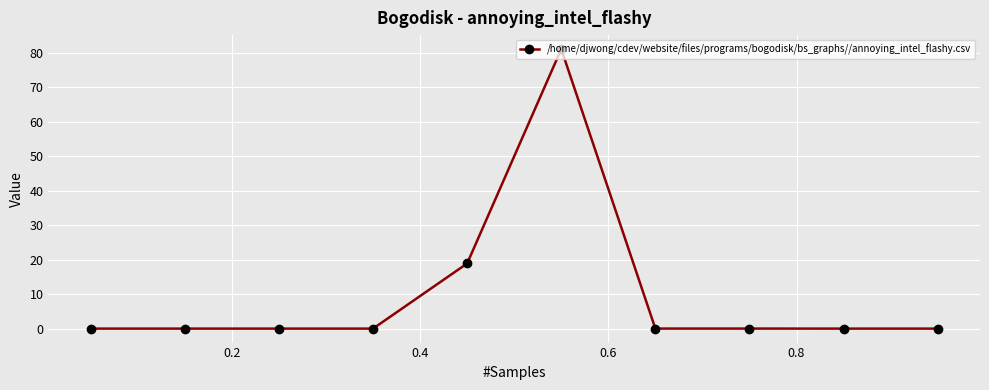

How many distinct data groups are displayed?

1